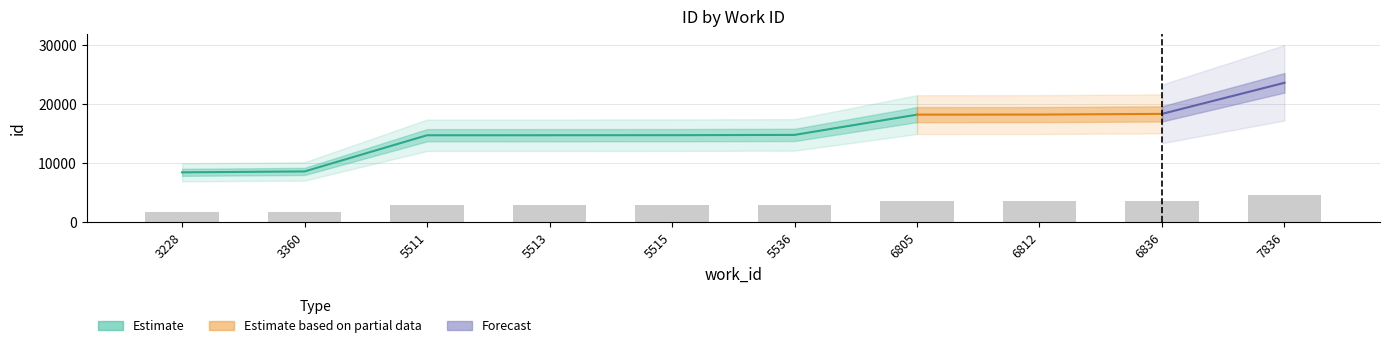

The value of mid at 6812 is 18243. True or false?

True